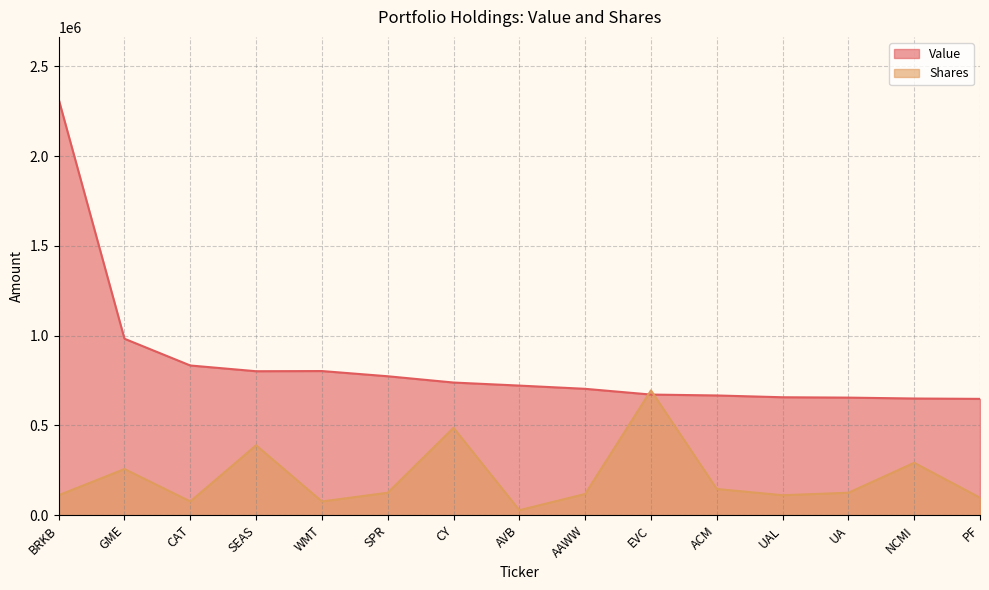

True or false: Shares has more than 1 interior local peaks.

True